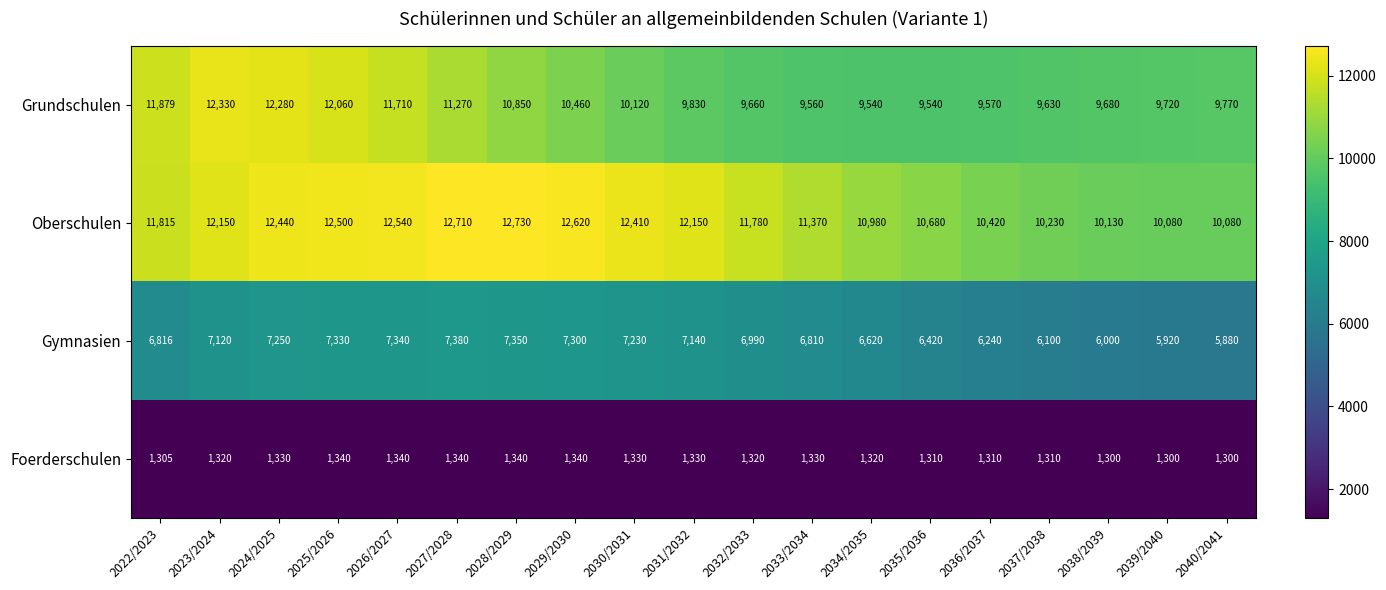

Which series has the largest total across all categories?

Oberschulen